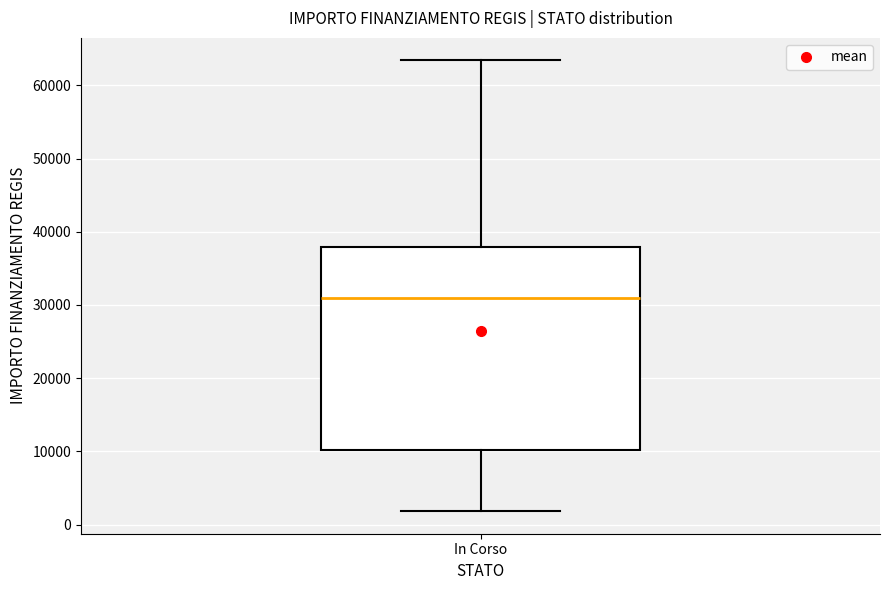

Transcribe this box plot: give where the median line is, the range the box spans, and where the two whiskers end, as read against the y-axis. The values are not printed on the chart, so give them approximately, as read against the axis.

median 31000, box 10000 to 38000, whiskers 2000 to 63000